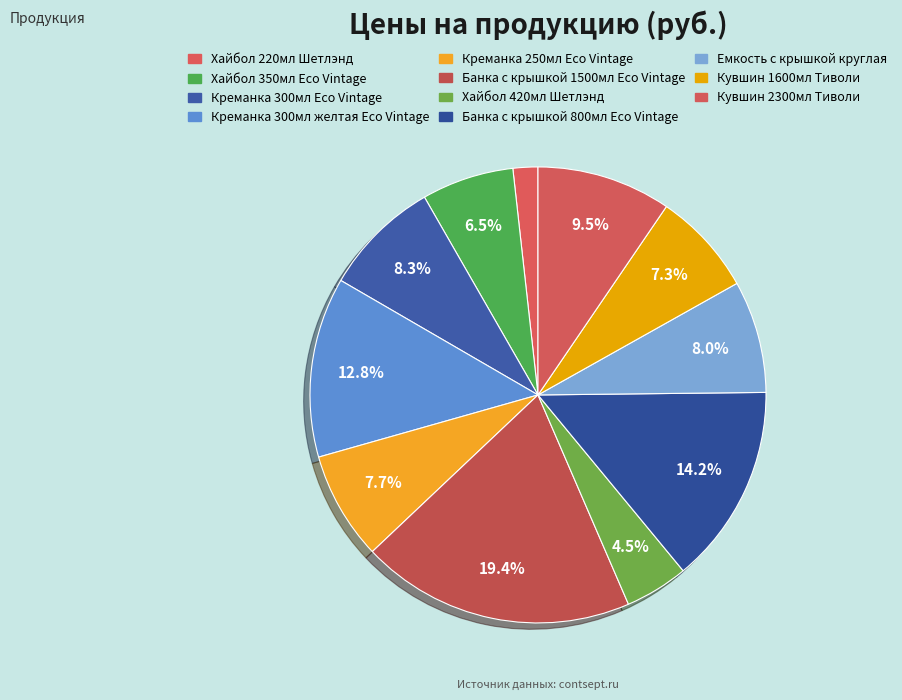

Do Креманка 300мл желтая Eco Vintage and Креманка 250мл Eco Vintage together represent more than half of the pie?

No